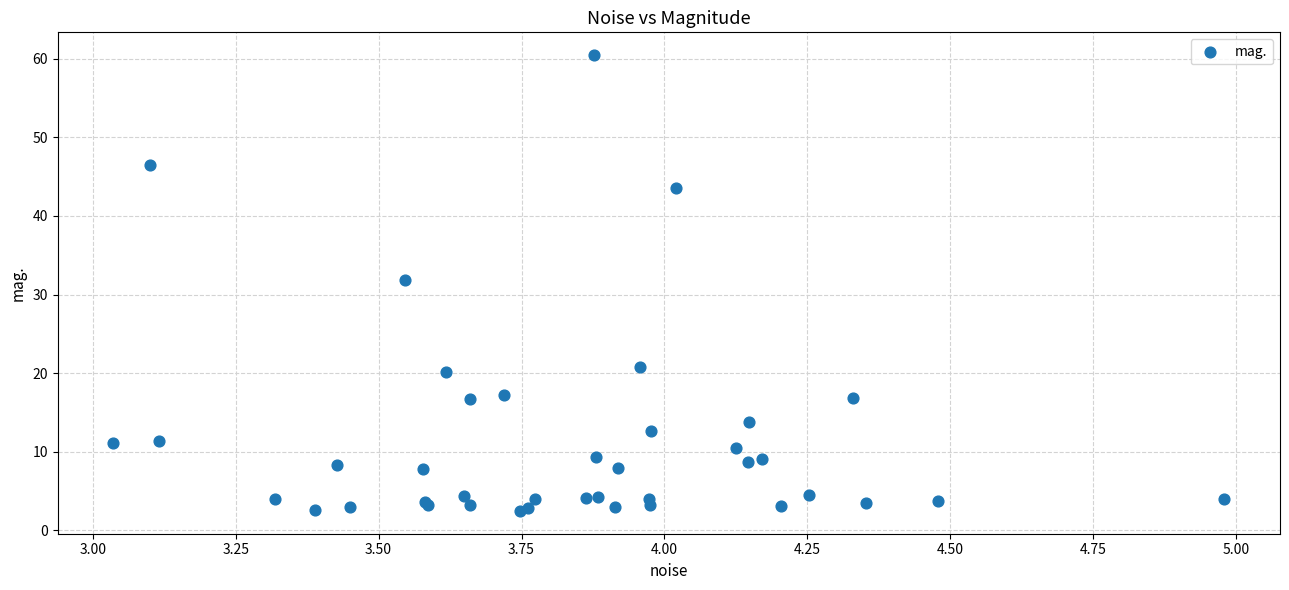

What Y value in the scatter plot is closest to 31?

31.8